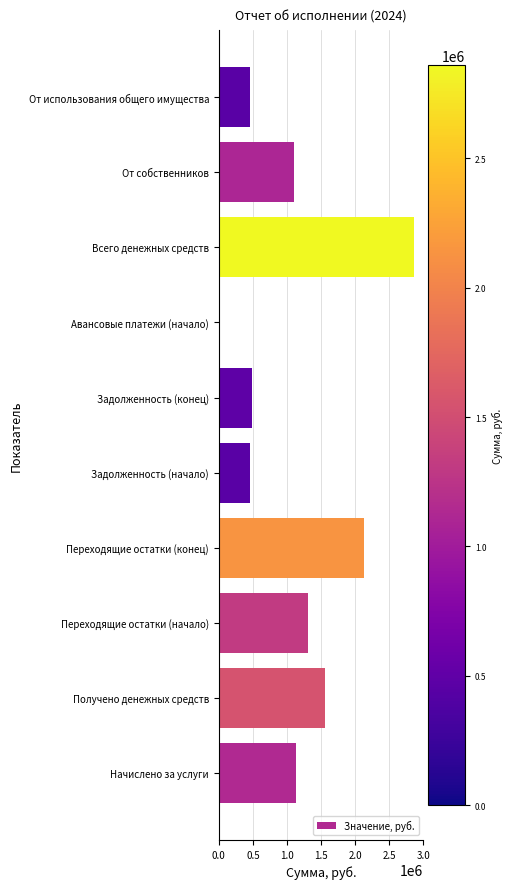

The value at Всего денежных средств is 5120864.9. True or false?

False